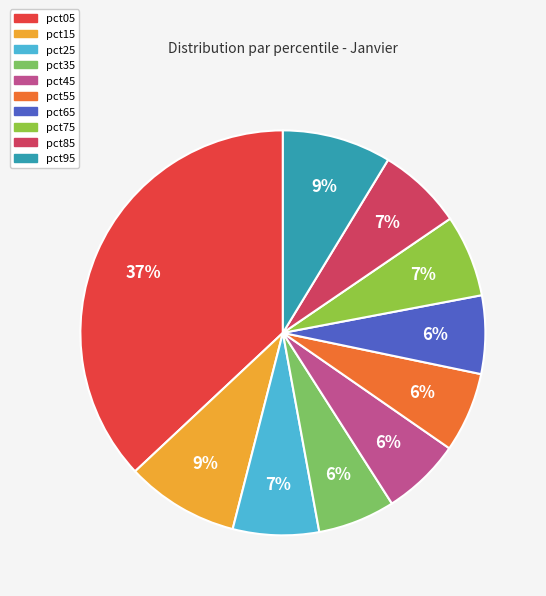

What is the smallest slice in the pie chart?

pct35